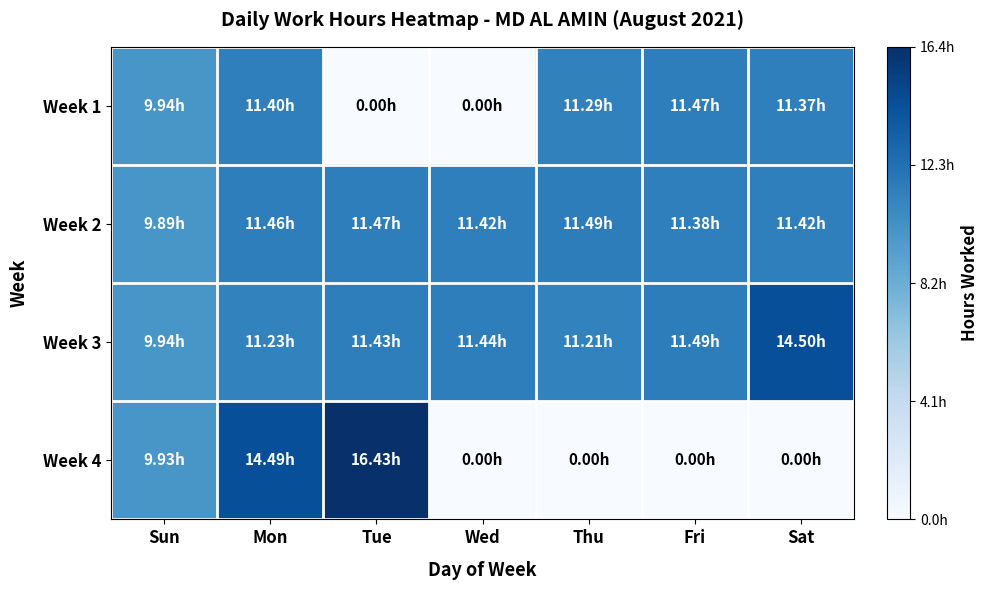

Reading left to right, list all the values displayed in this chart.

Week 1: Sun=9.9	Mon=11.4	Tue=0.0	Wed=0.0	Thu=11.3	Fri=11.5	Sat=11.4
Week 2: Sun=9.9	Mon=11.5	Tue=11.5	Wed=11.4	Thu=11.5	Fri=11.4	Sat=11.4
Week 3: Sun=9.9	Mon=11.2	Tue=11.4	Wed=11.4	Thu=11.2	Fri=11.5	Sat=14.5
Week 4: Sun=9.9	Mon=14.5	Tue=16.4	Wed=0.0	Thu=0.0	Fri=0.0	Sat=0.0